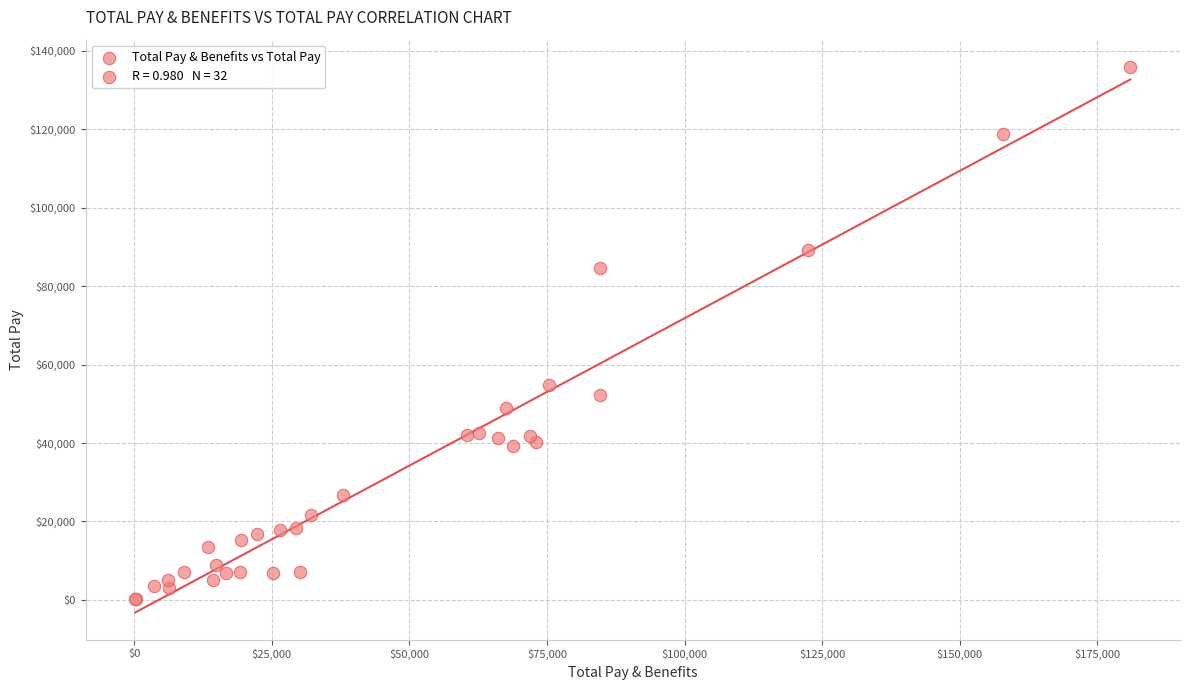

What Y value in the scatter plot is closest to 68037?

54741.3